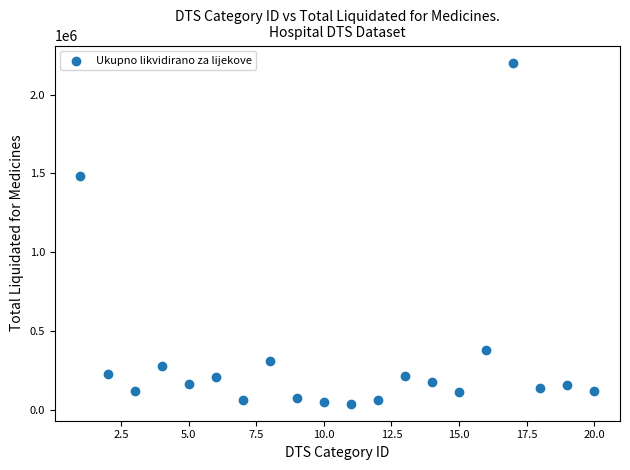

What is the range of X values (max minus min)?

19.0